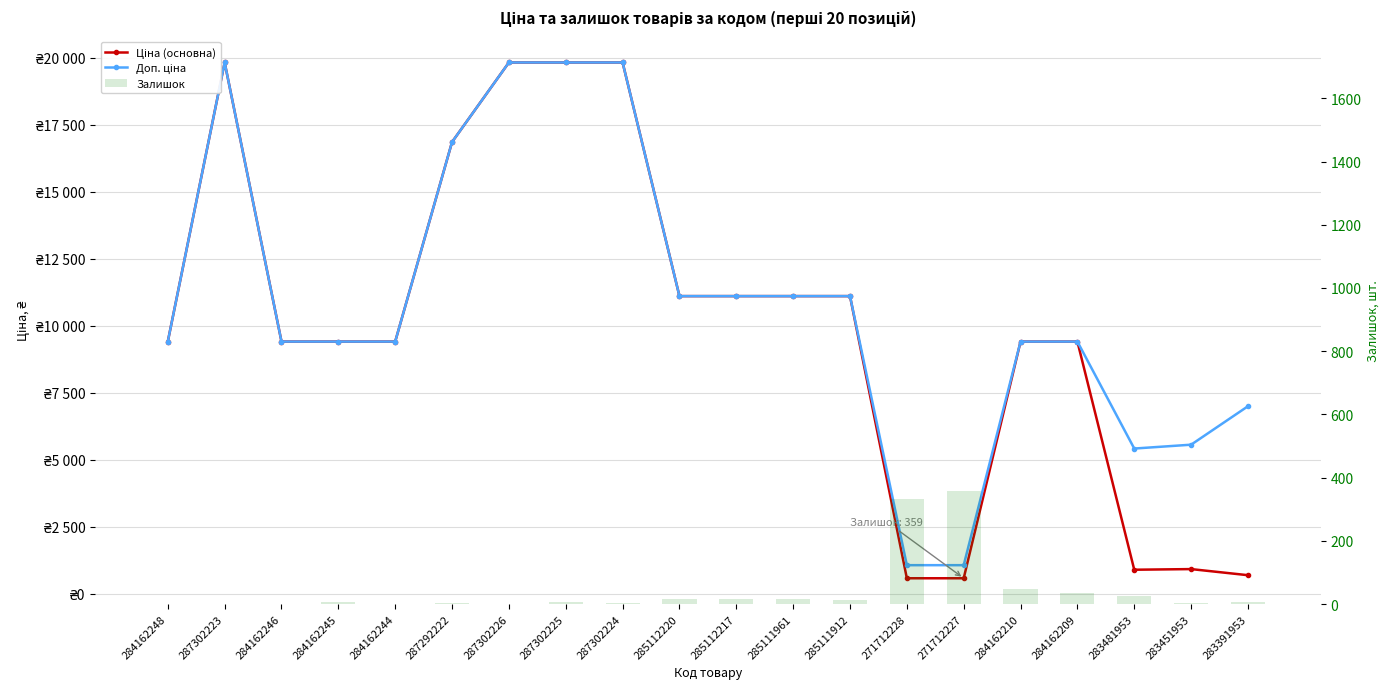

How many groups of bars are there?

20